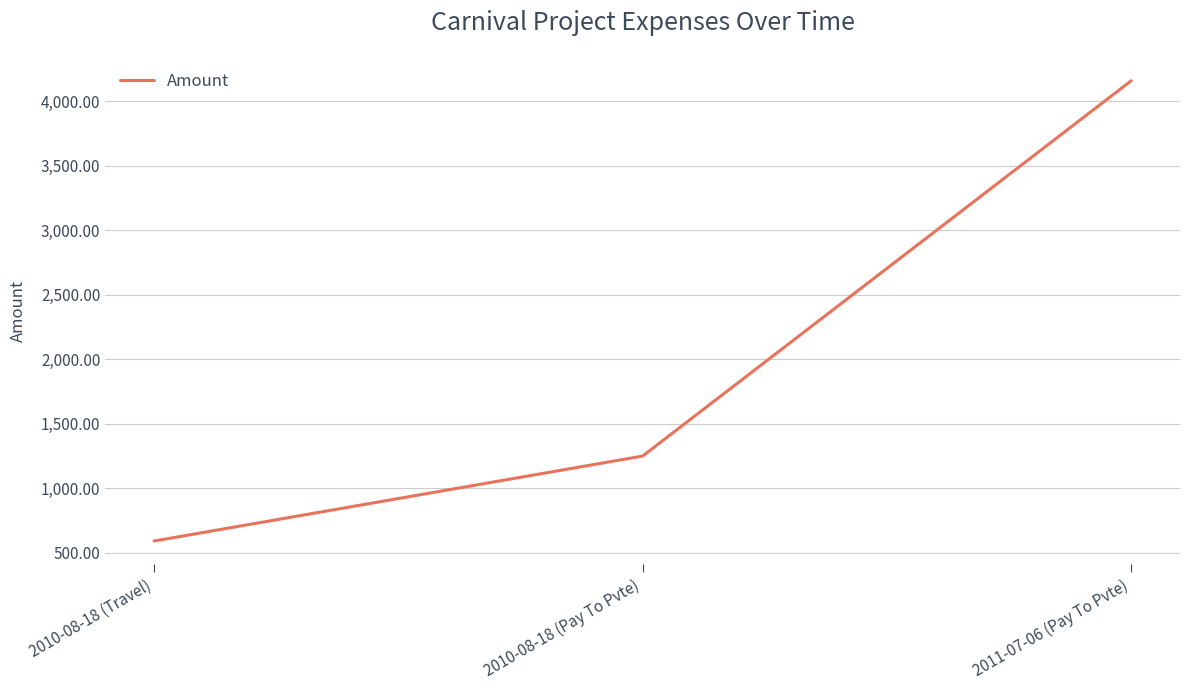

What is the smallest value displayed?

590.6